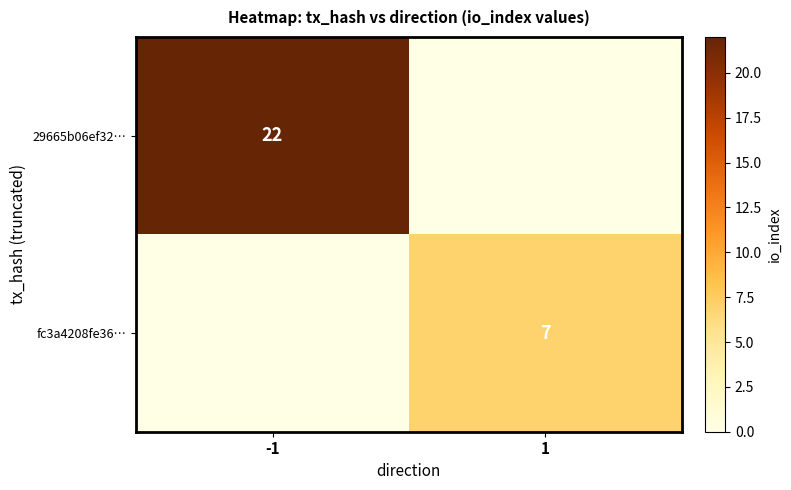

The fc3a4208fe36… series shows 7 at 1. True or false?

True